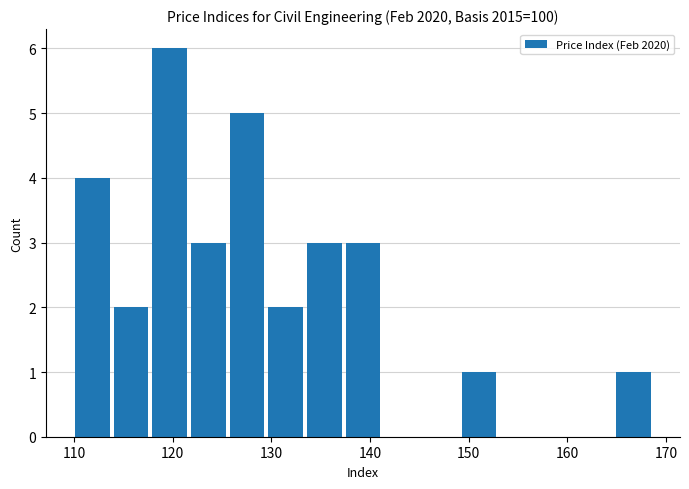

Around what value on the x-axis is the tallest bar? Give the approximate position of its centre, as read against the axis.

120